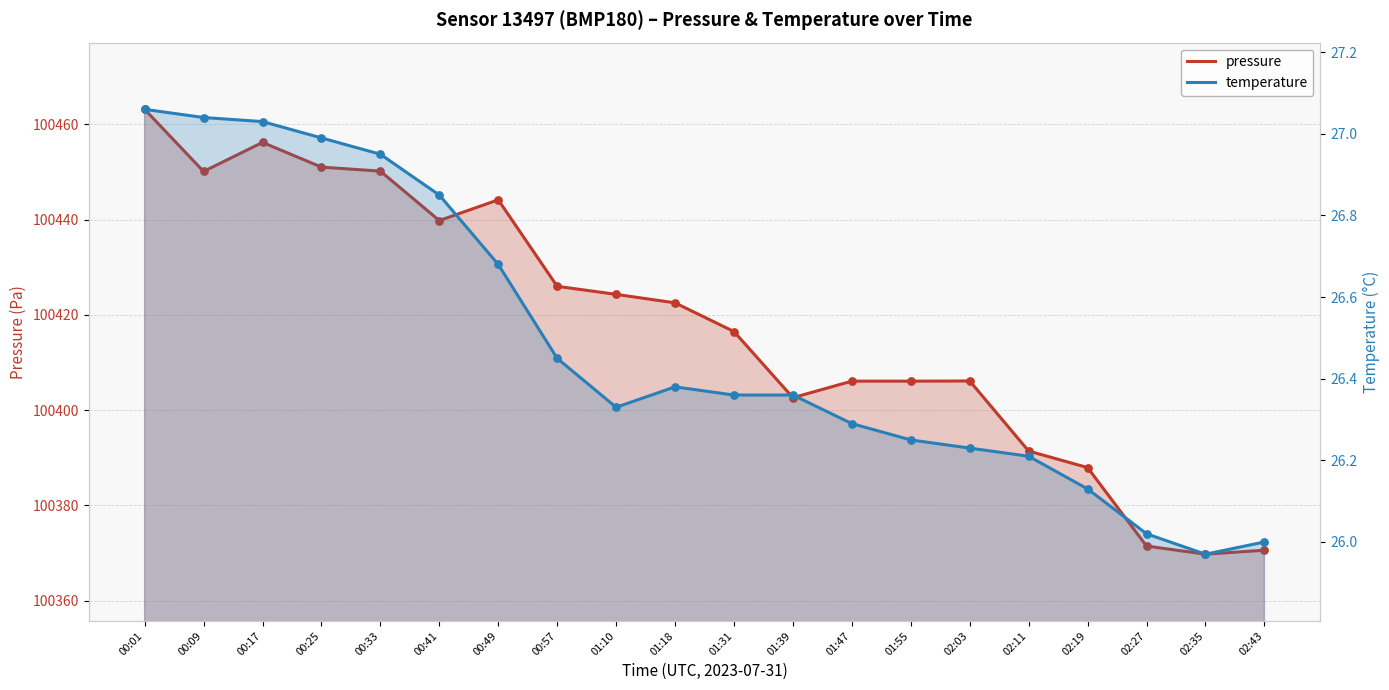

Which series reaches the minimum Y coordinate?

temperature